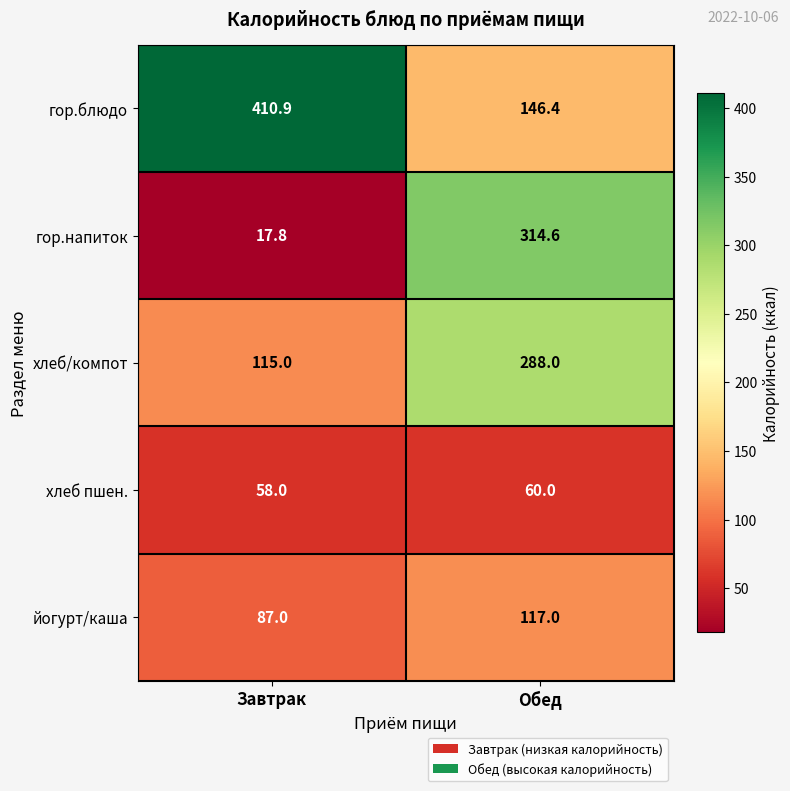

At which category is the sum across all series the highest?

Обед